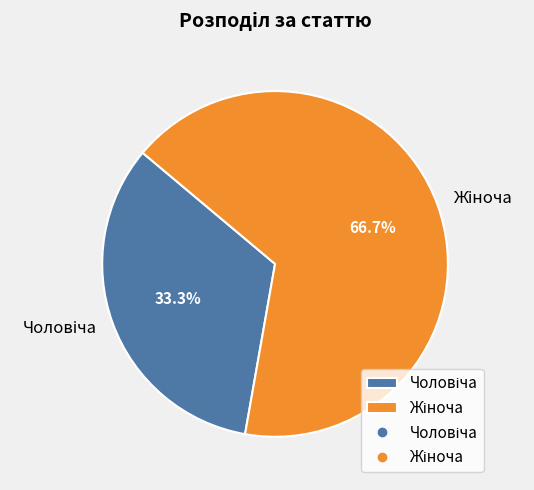

Is there a majority slice in this chart?

Yes